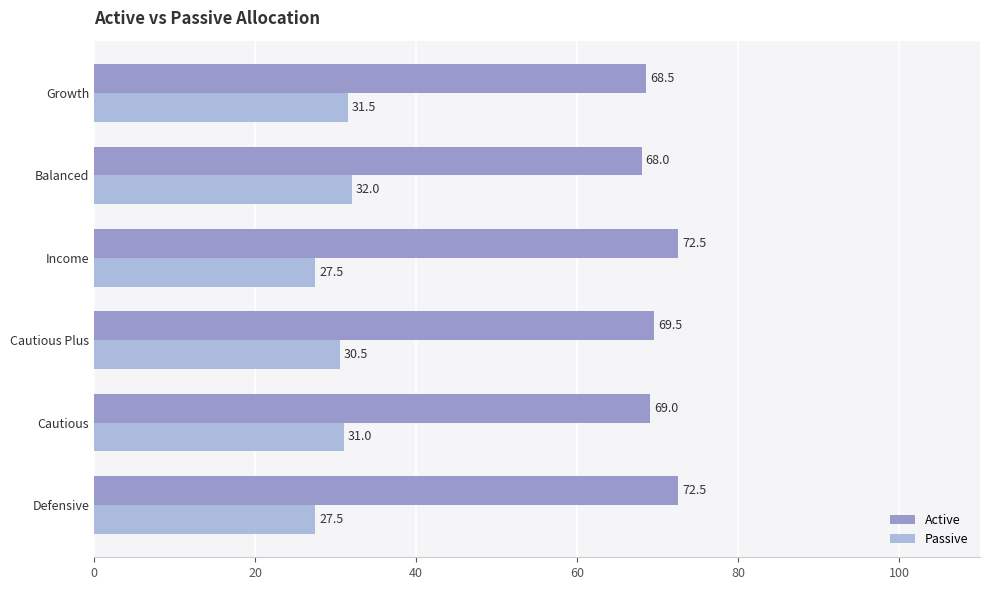

What are all the series names shown in the legend?

Active, Passive